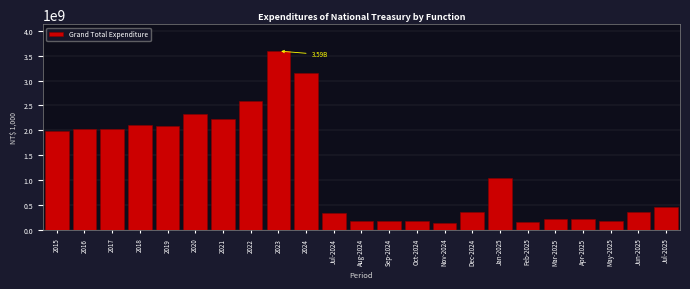

What is the difference between the second highest and second lowest values?

2987878039